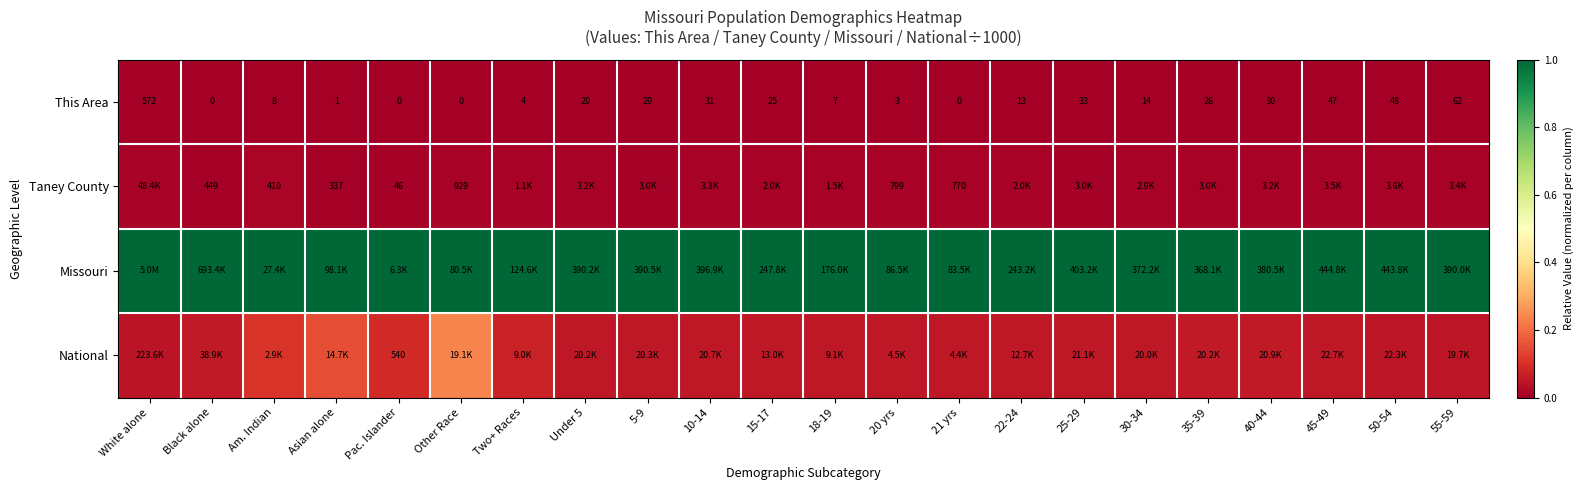

Rank the series by their maximum value, from highest to lowest.

Missouri, National, Taney County, This Area